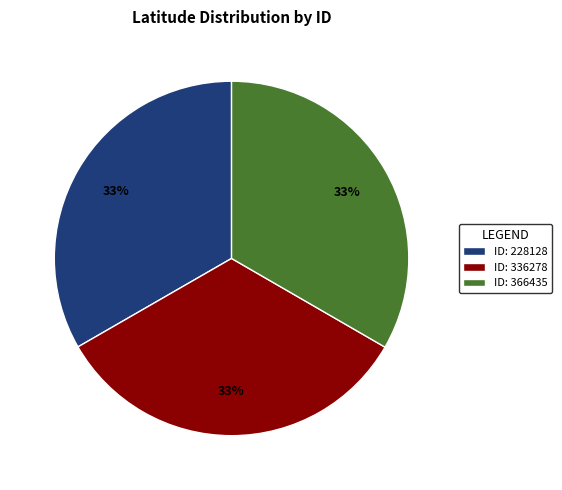

The ID: 336278 slice represents 33% of the pie. True or false?

True